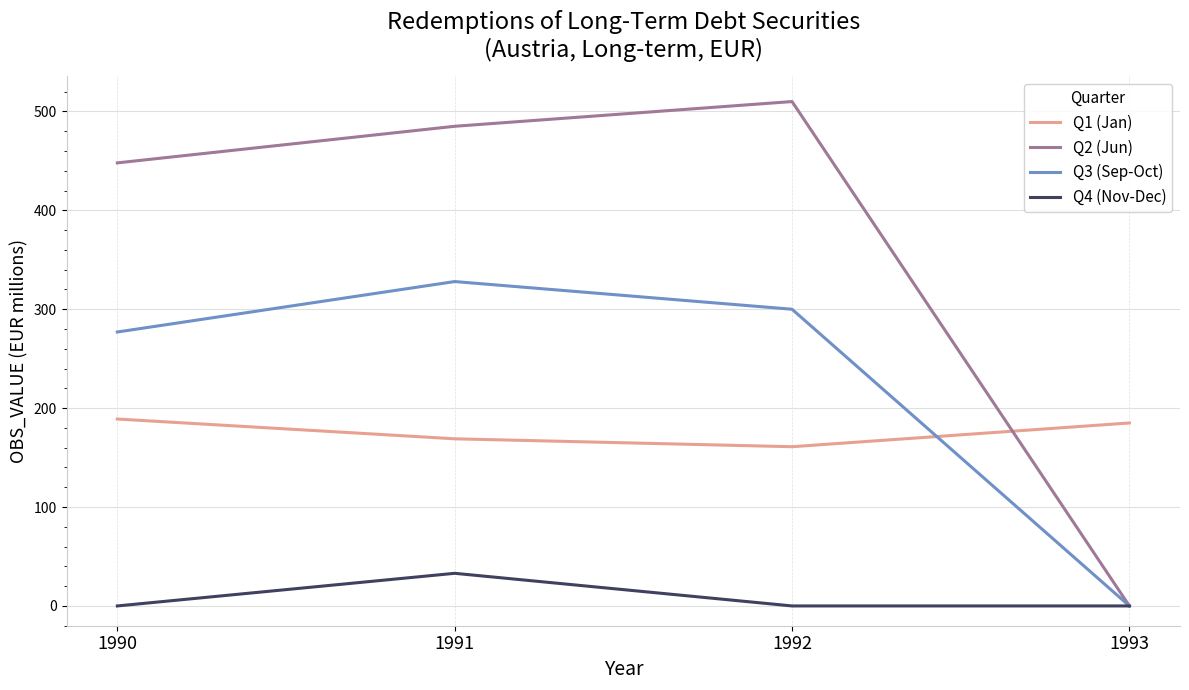

At which label does Q2 (Jun) reach its minimum?

1993